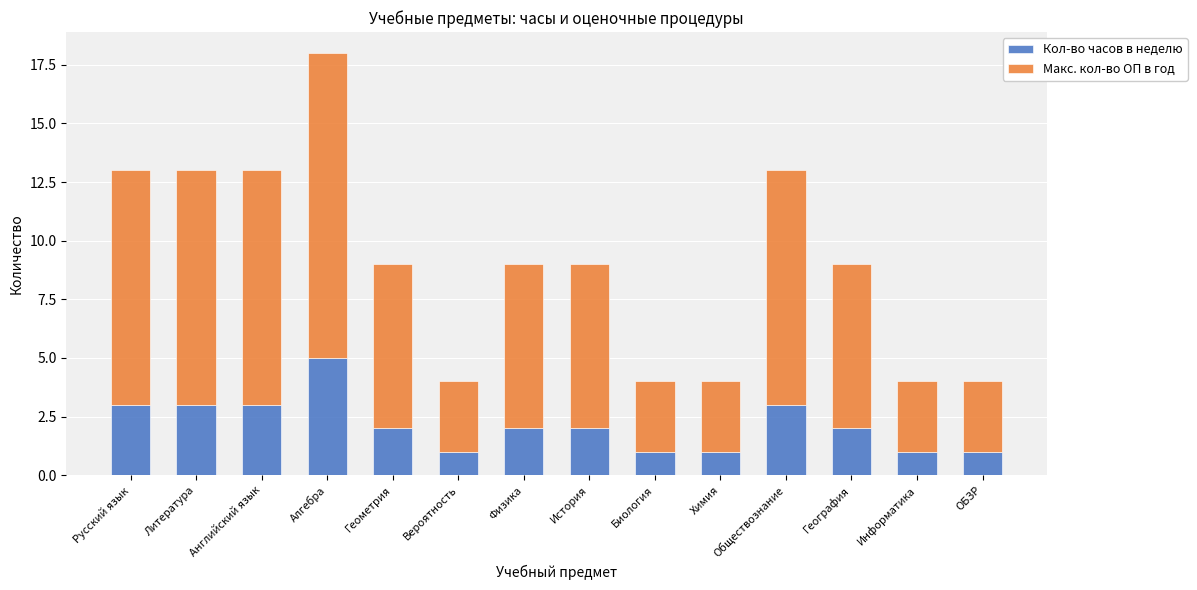

At which label does Кол-во часов в неделю reach its peak?

Алгебра